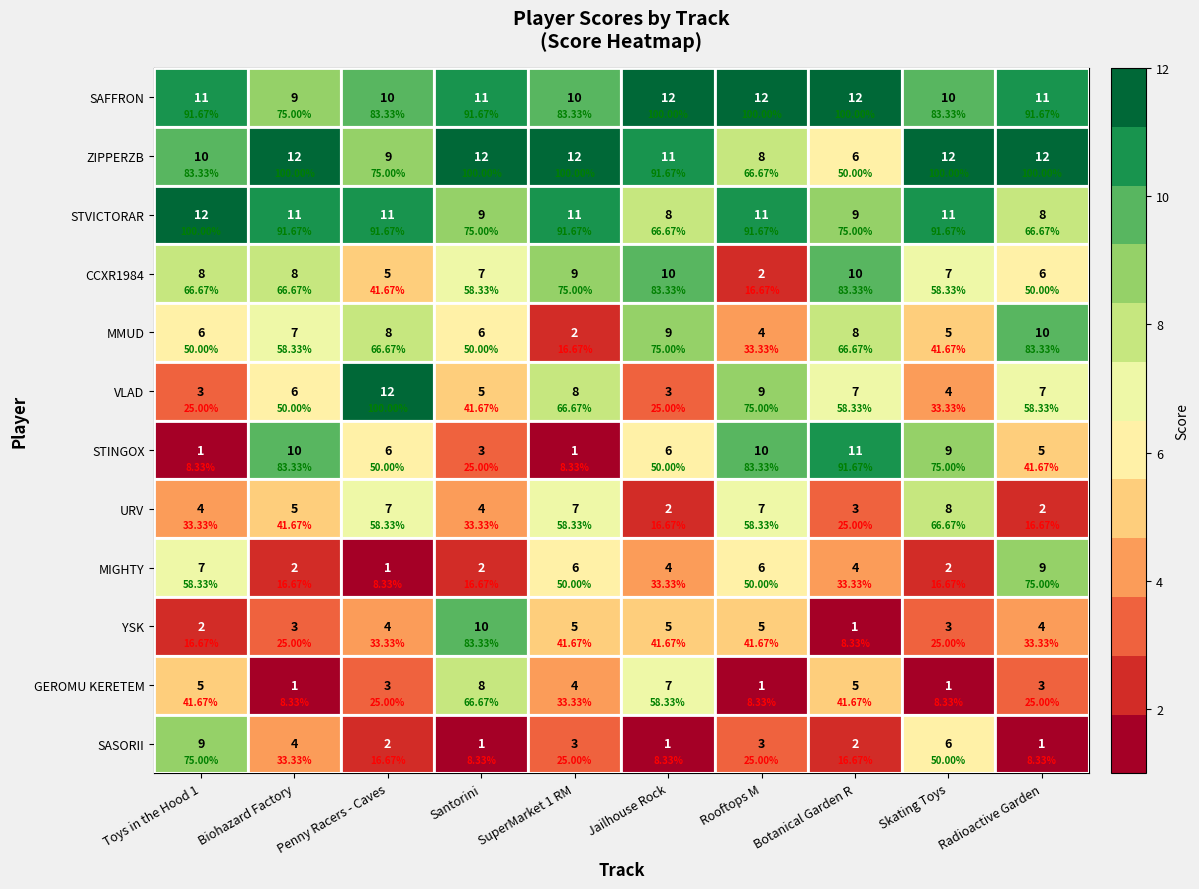

The MMUD series shows 9 at Jailhouse Rock. True or false?

True